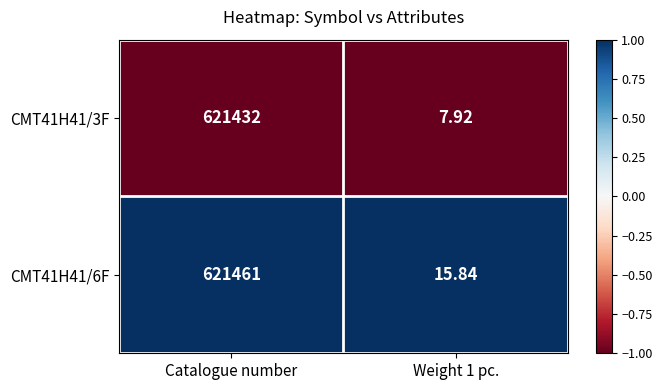

At which category is the sum across all series the highest?

Catalogue number